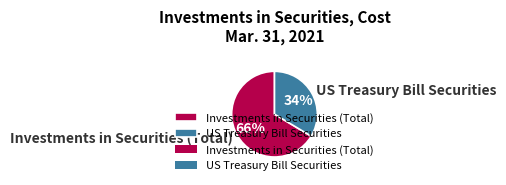

Which has a higher value, US Treasury Bill Securities or Investments in Securities (Total)?

Investments in Securities (Total)